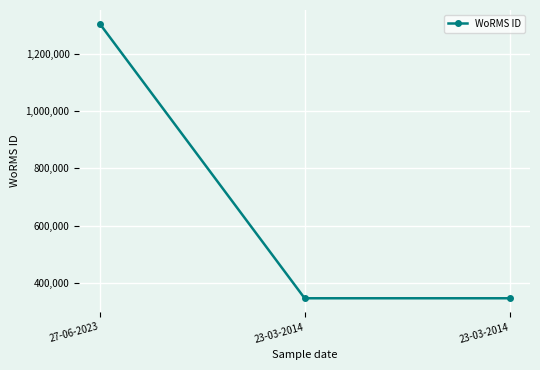

True or false: the data shows 345504 at 23-03-2014.

True